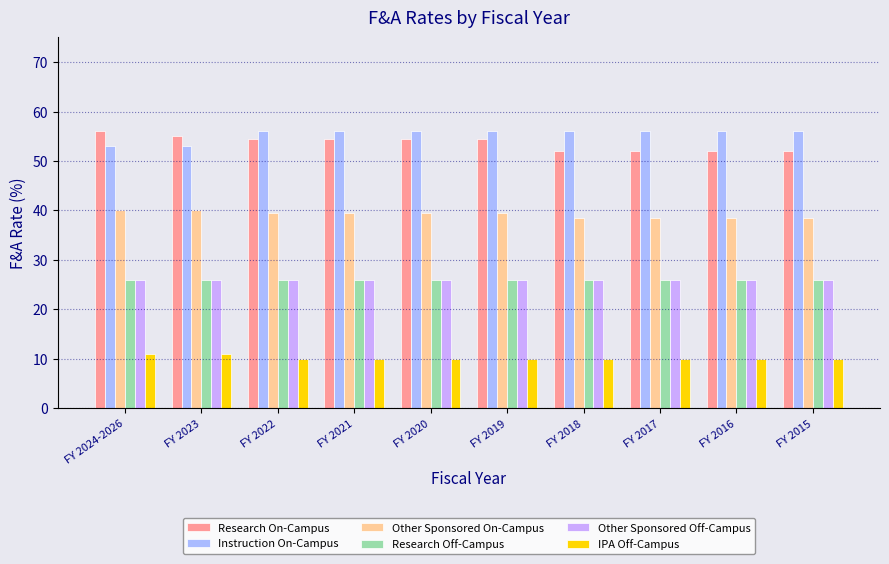

Where is Other Sponsored On-Campus nearest to the value 39?

FY 2022